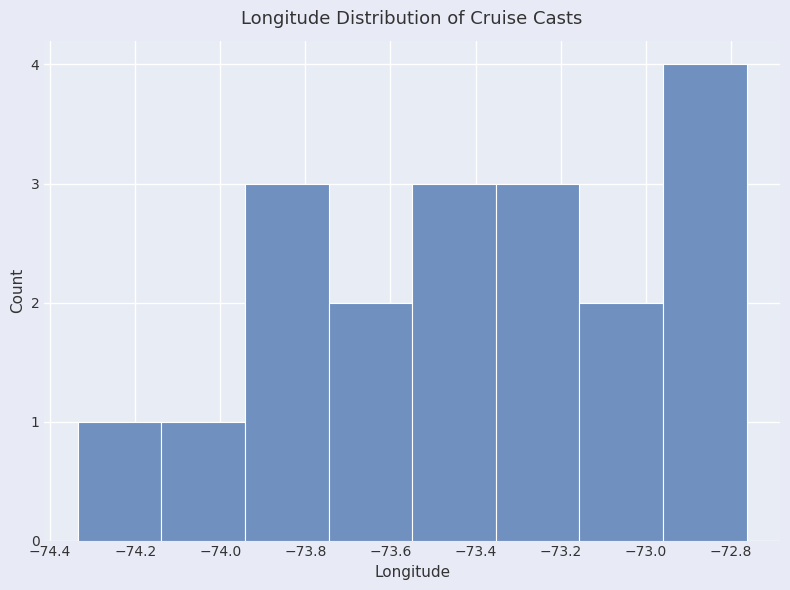

Reading left to right, transcribe this chart: for each bar, give the range it covers on the x-axis and its height. Neither the bar edges nor the heights are printed on the chart, so give them approximately, as read against the axes.

-74.34 to -74.14: 1
-74.14 to -73.94: 1
-73.94 to -73.74: 3
-73.74 to -73.54: 2
-73.54 to -73.36: 3
-73.36 to -73.16: 3
-73.16 to -72.96: 2
-72.96 to -72.76: 4